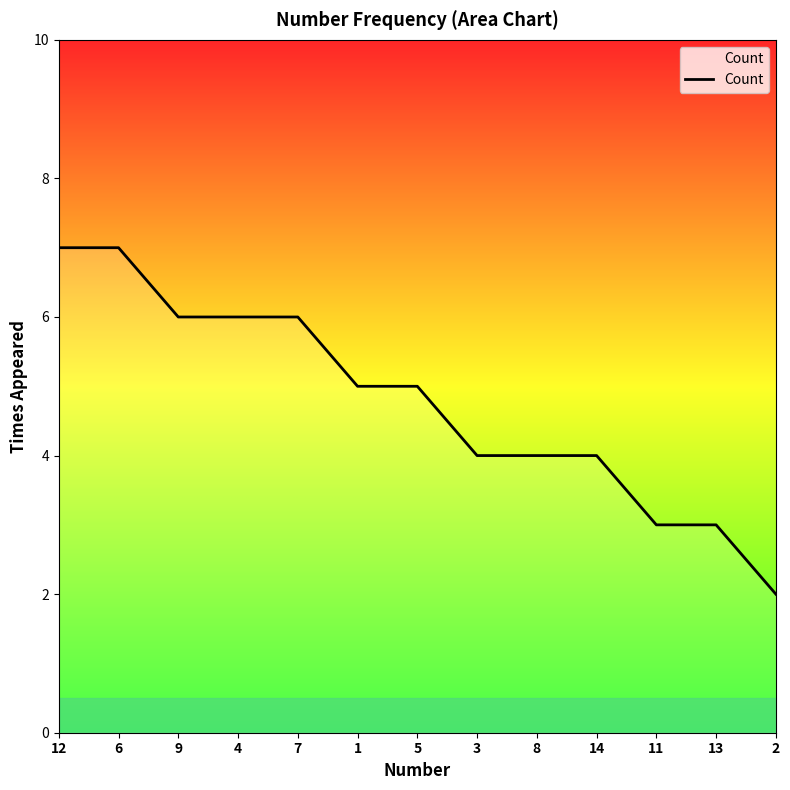

What is the smallest value displayed?

2